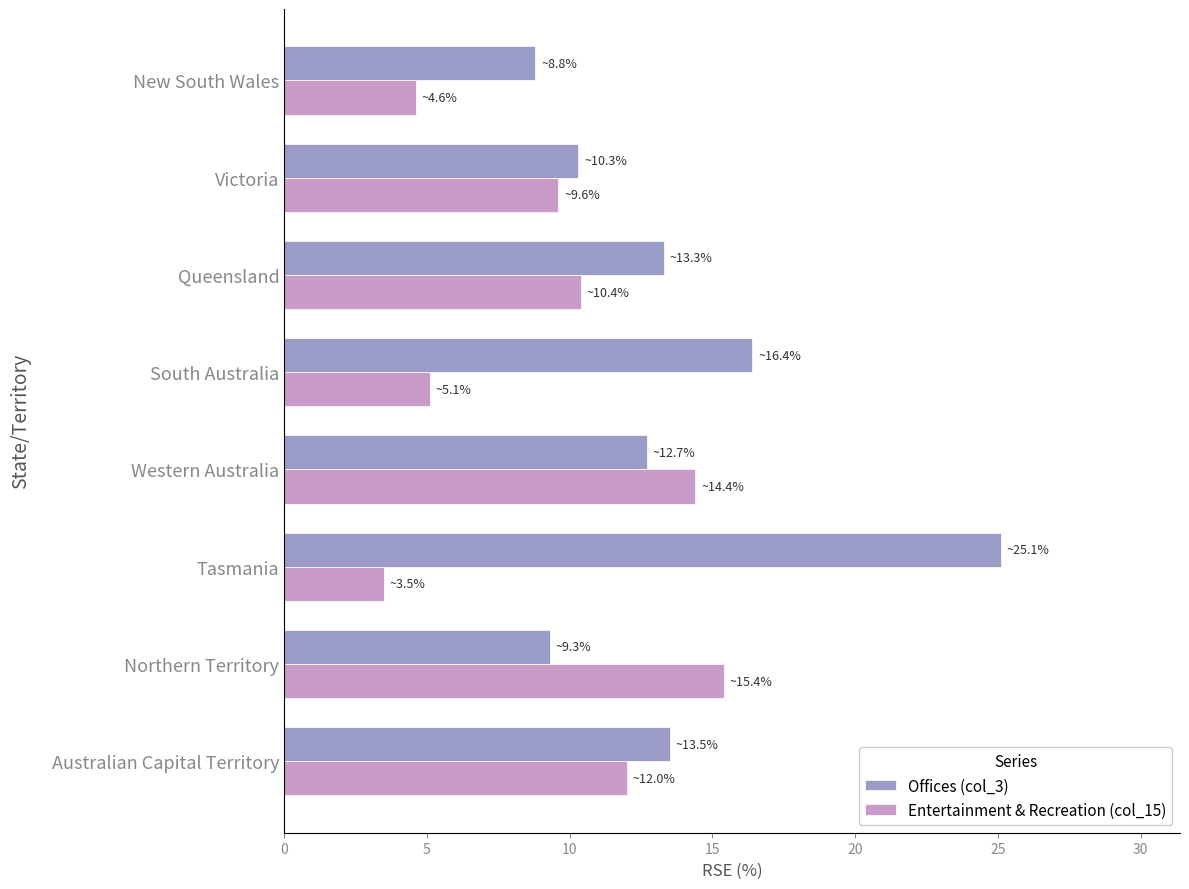

At which category is the sum across all series the highest?

Tasmania